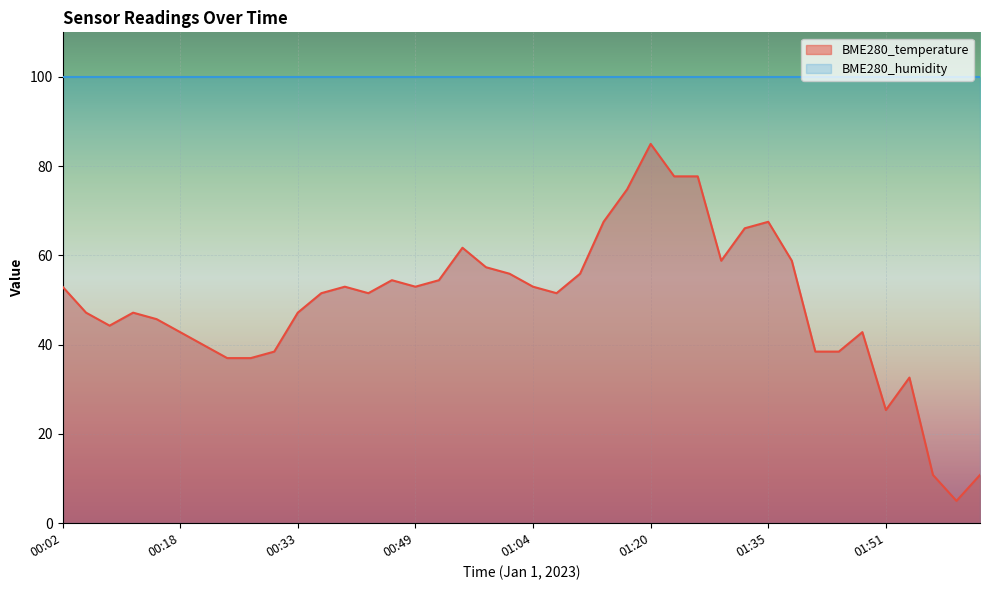

What is the change in value from 00:18 to 00:52?

+11.6